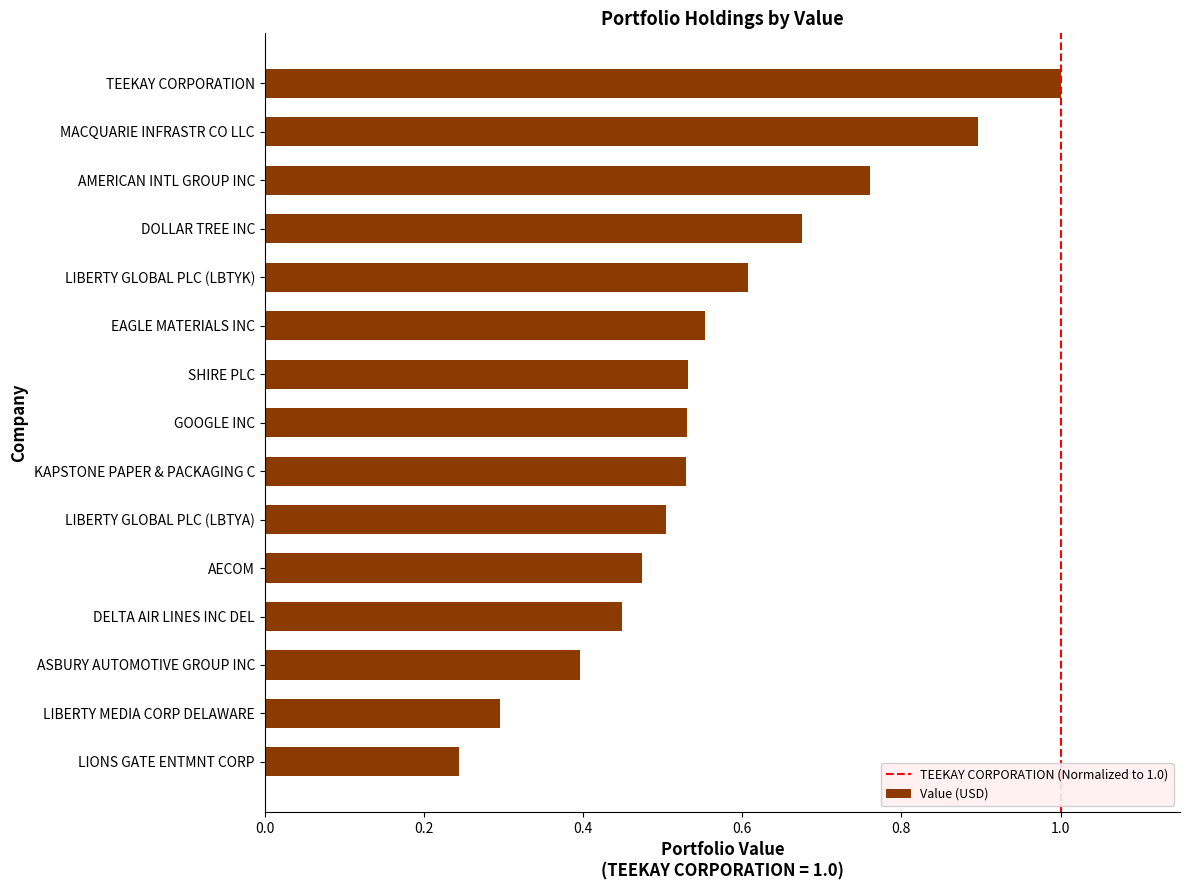

What is the difference between the values at GOOGLE INC and LIONS GATE ENTMNT CORP?

0.3